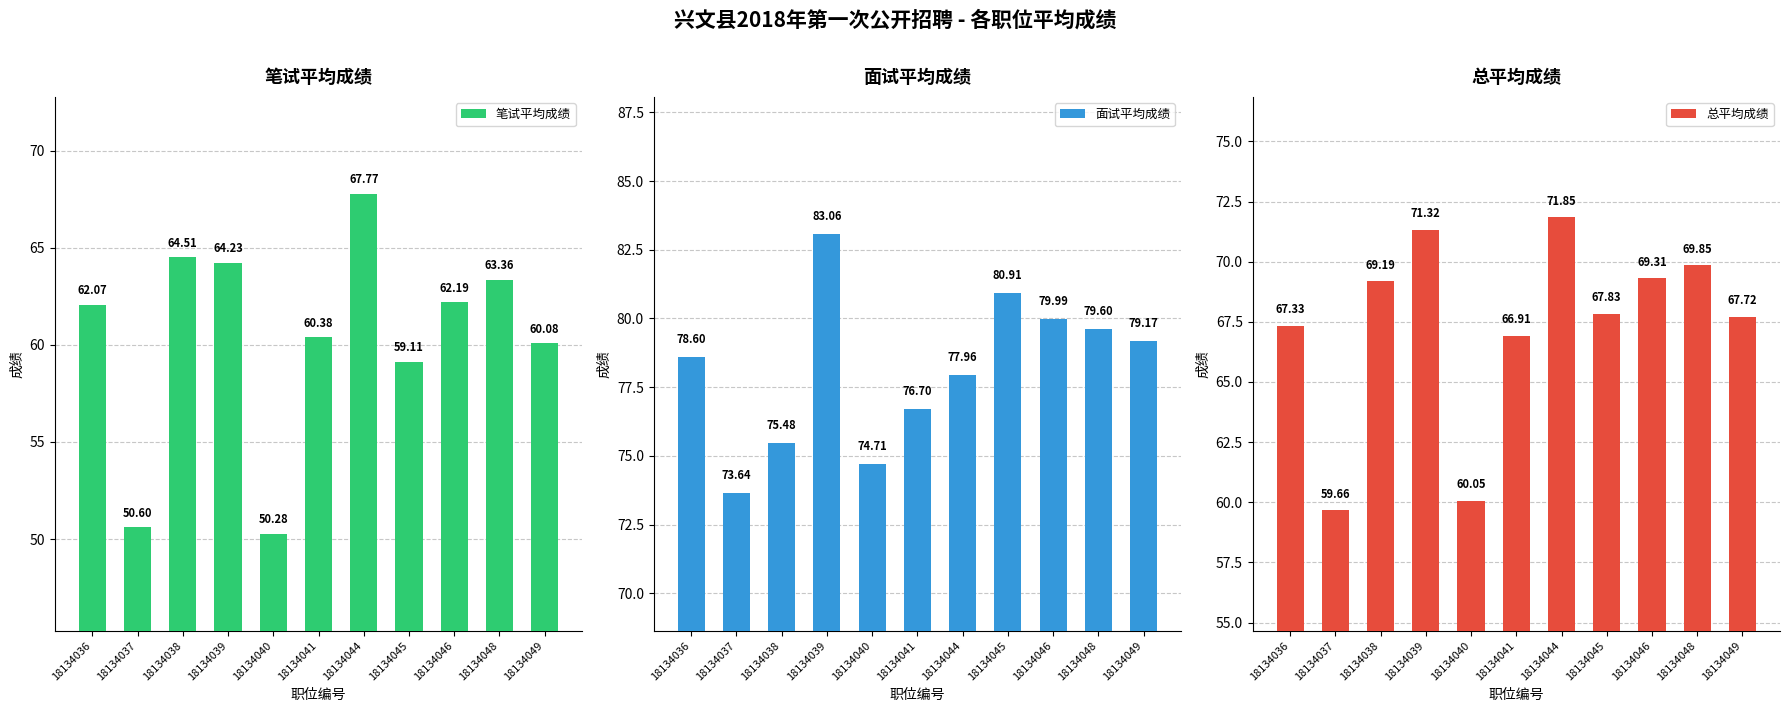

Between 18134044 and 18134049, which is larger?

18134044